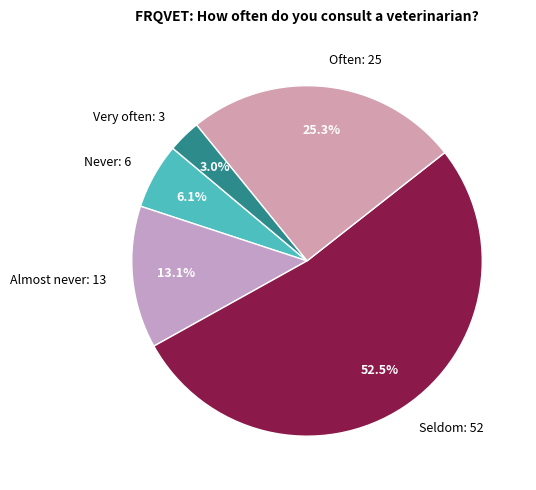

To the nearest percent, what portion does Never represent?

6%